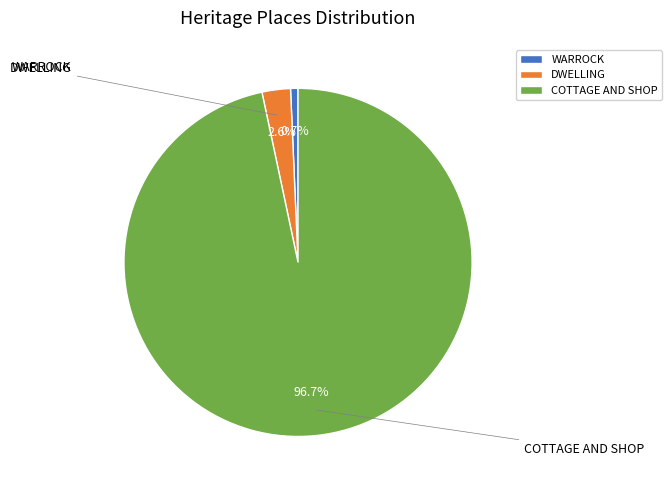

Count the number of slices in the pie.

3